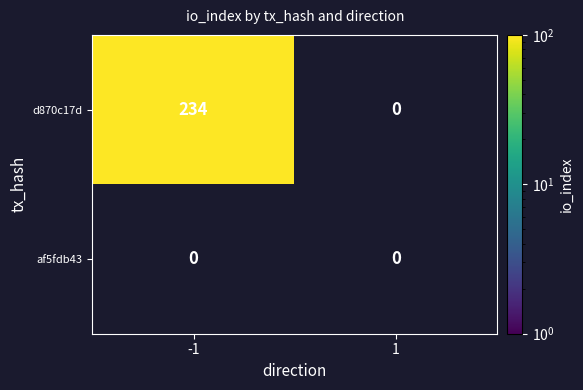

Is it true that d870c17d equals 312 at -1?

False